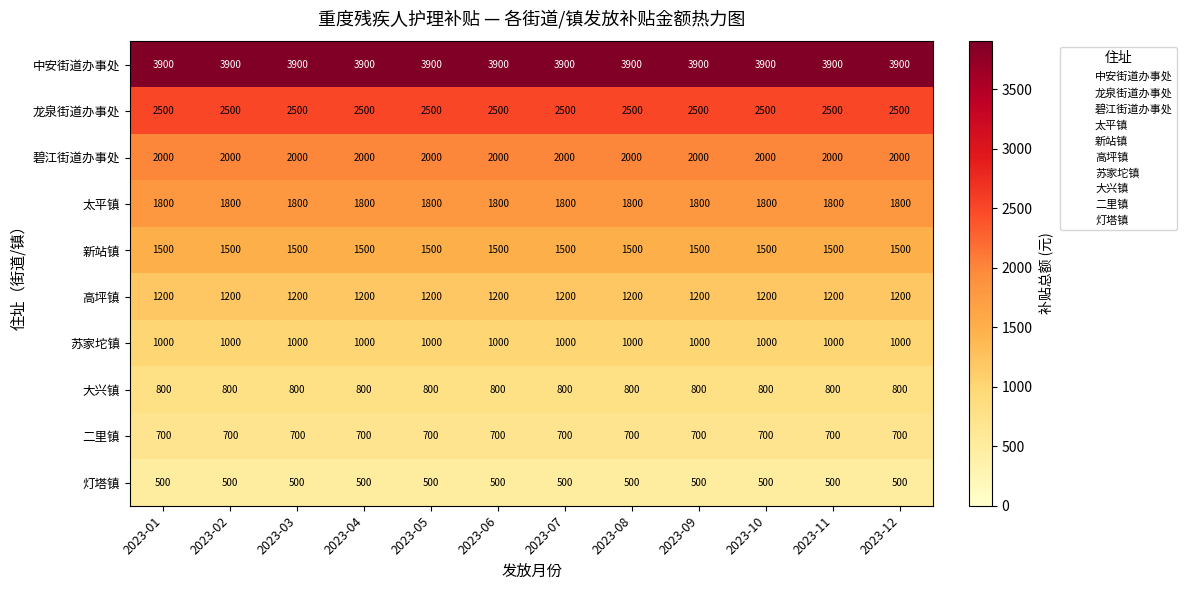

The value of 龙泉街道办事处 at 2023-08 is 856. True or false?

False